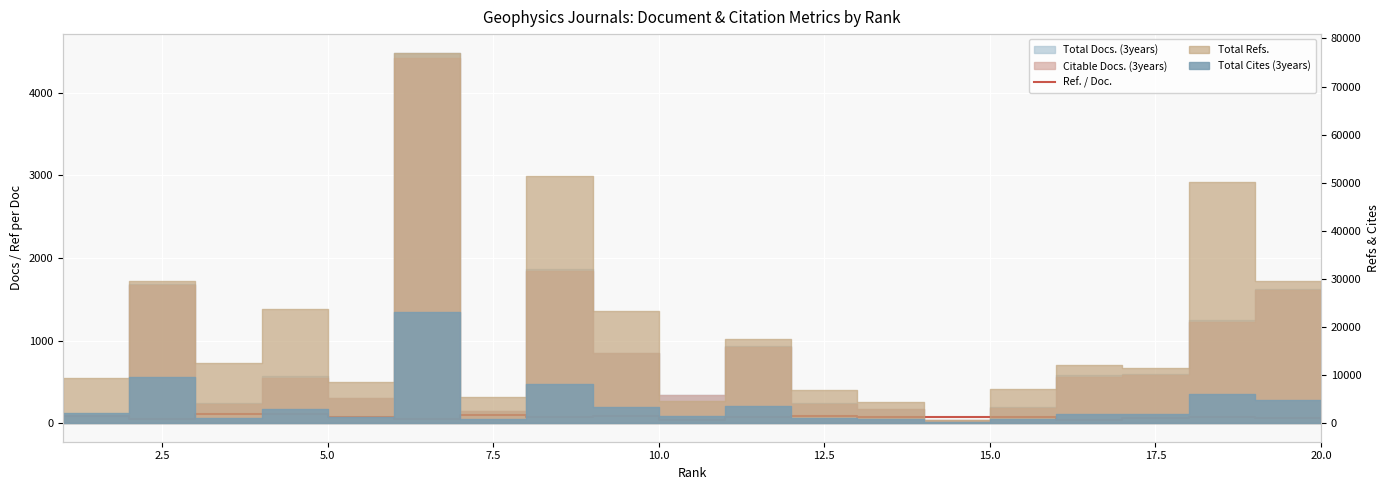

Reading left to right, what are all the values shown in this chart?

87	54	115	109	77	47	101	78	84	41	79	82	72	80	80	39	65	79	57	47